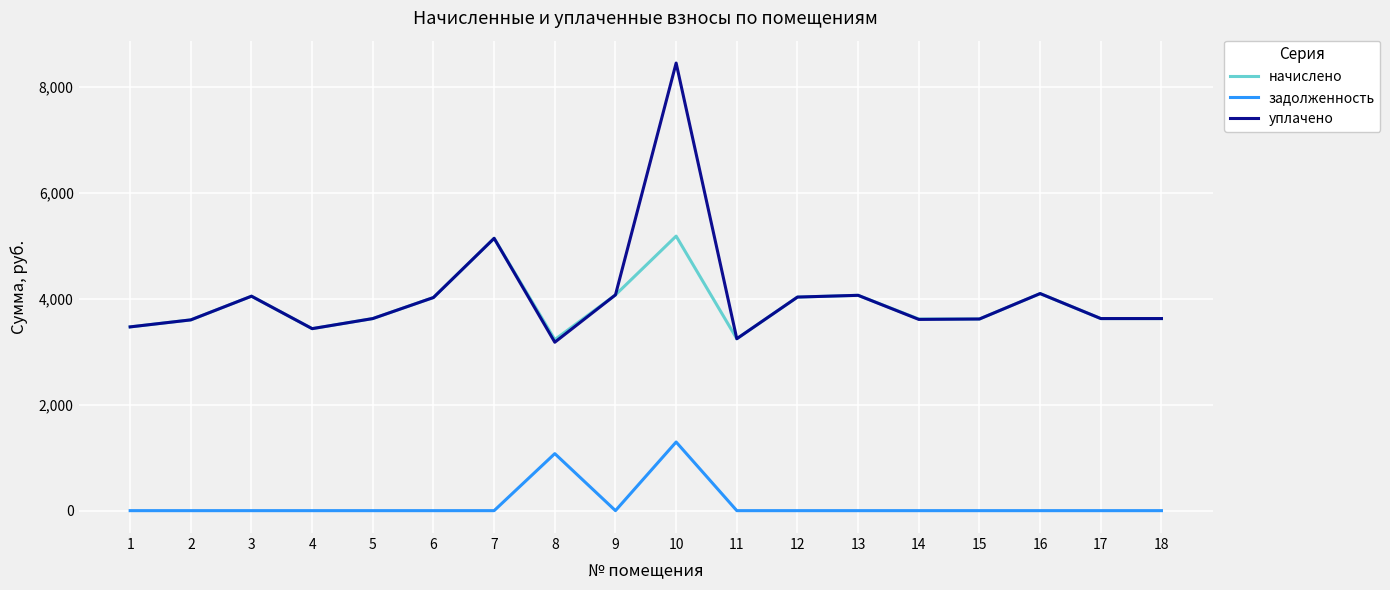

True or false: уплачено and задолженность cross at least once.

False